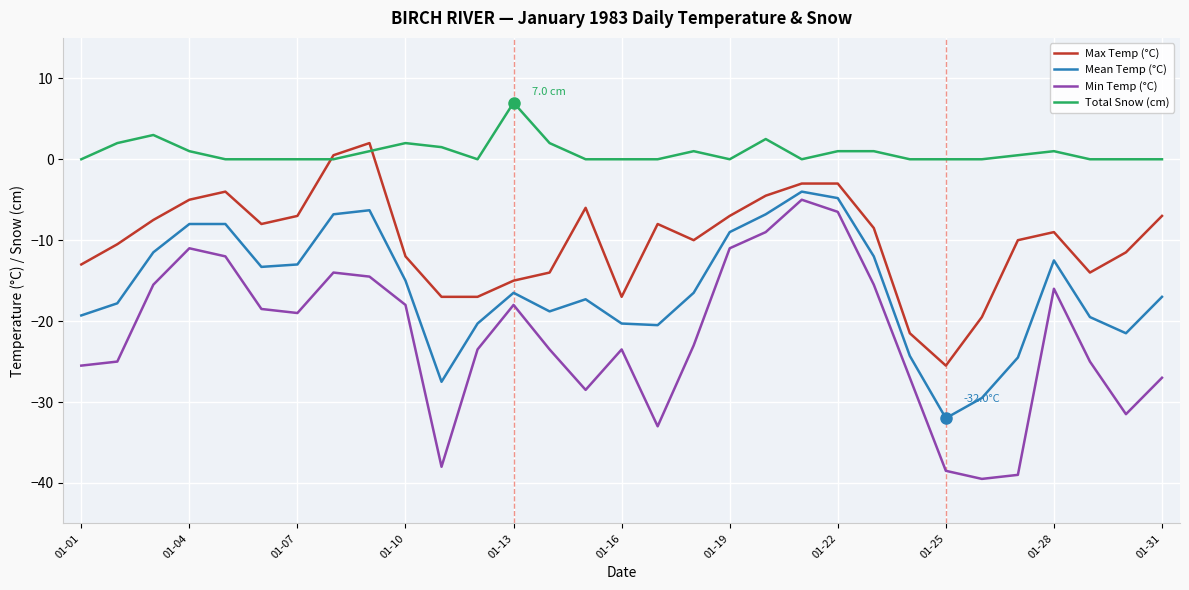

What is the minimum value shown in the chart?

-39.5